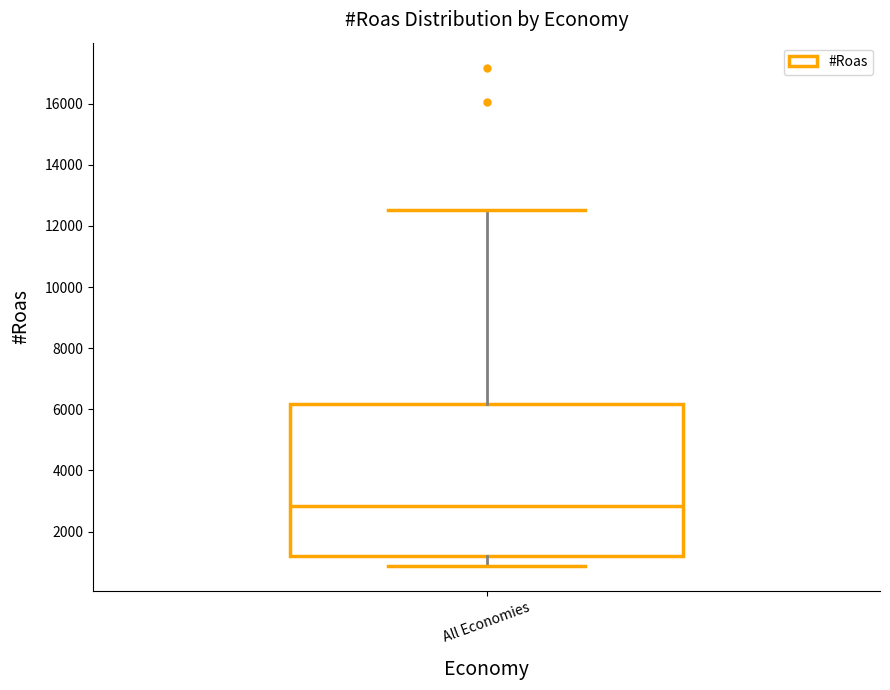

Where is the lower edge of the box for All Economies on the y-axis? The values are not printed on the chart, so give them approximately, as read against the axis.

1200